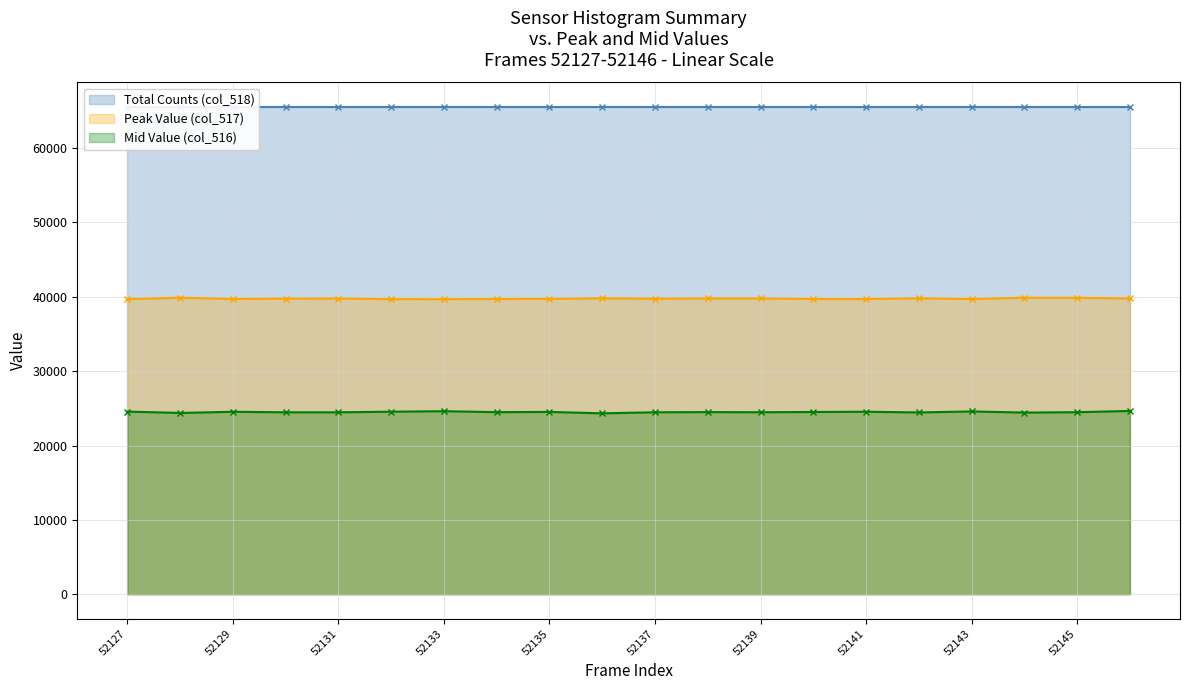

True or false: Peak Value (col_517) and Mid Value (col_516) cross at least once.

False